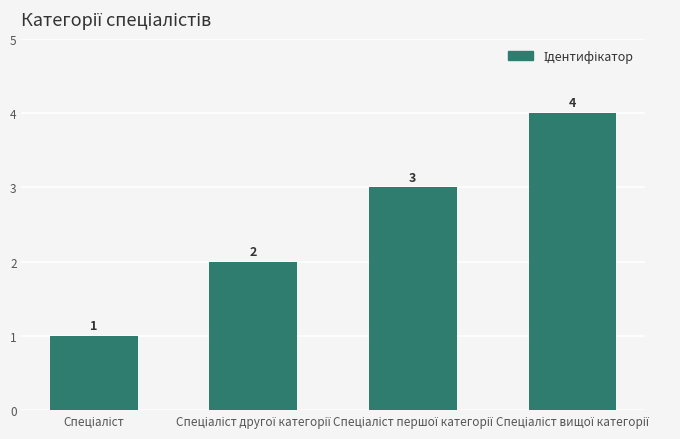

What is the maximum value shown in the chart?

4